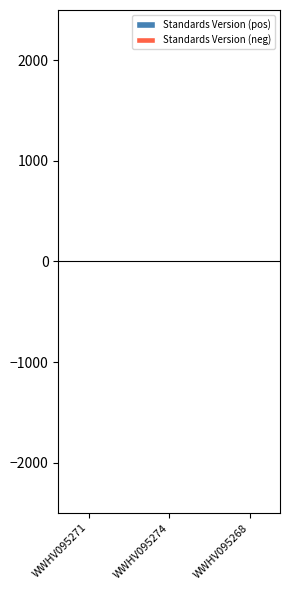

Which series changed the most between WWHV095271 and WWHV095268?

Standards Version (pos)